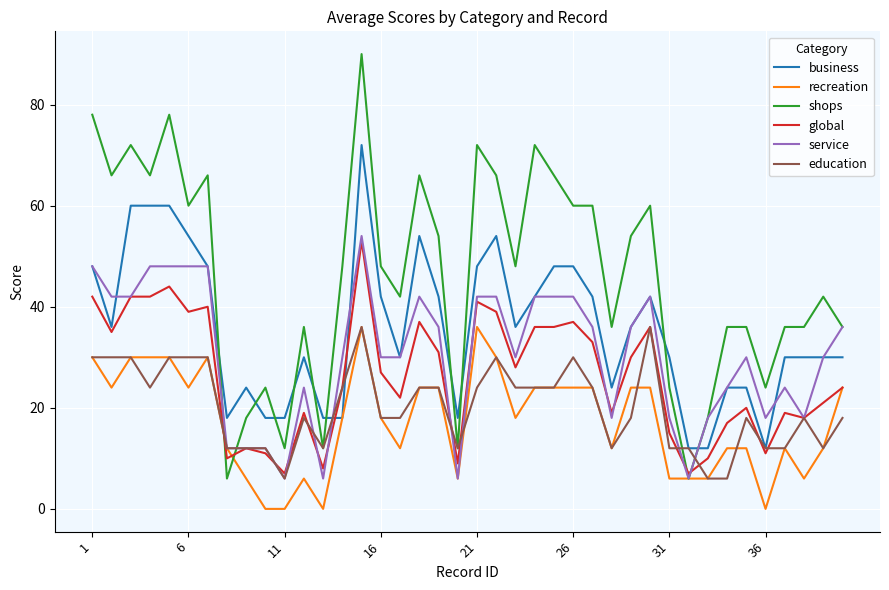

What is the difference between the maximum and second lowest values in the shops series?

84